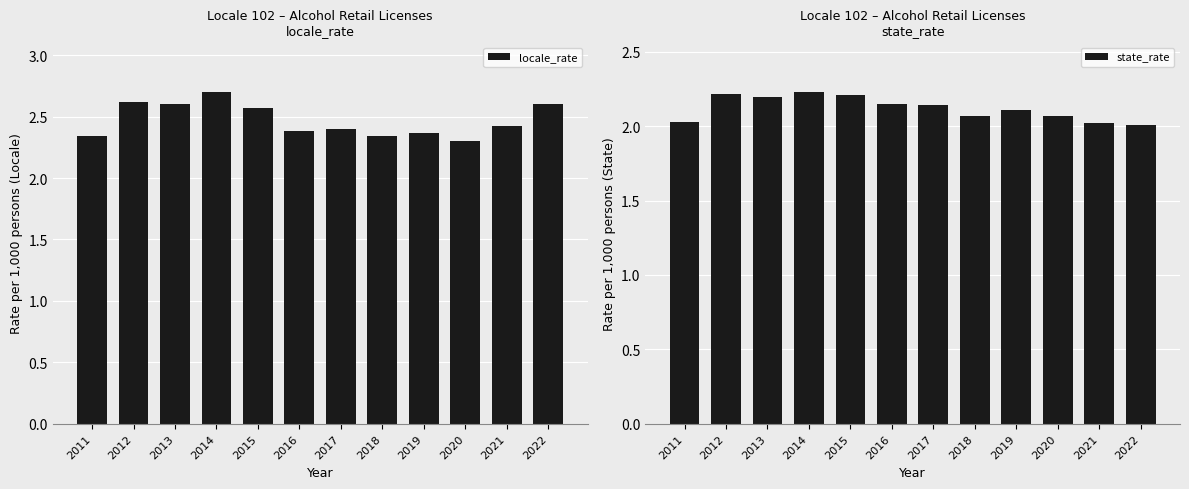

Count the number of data series in this chart.

2